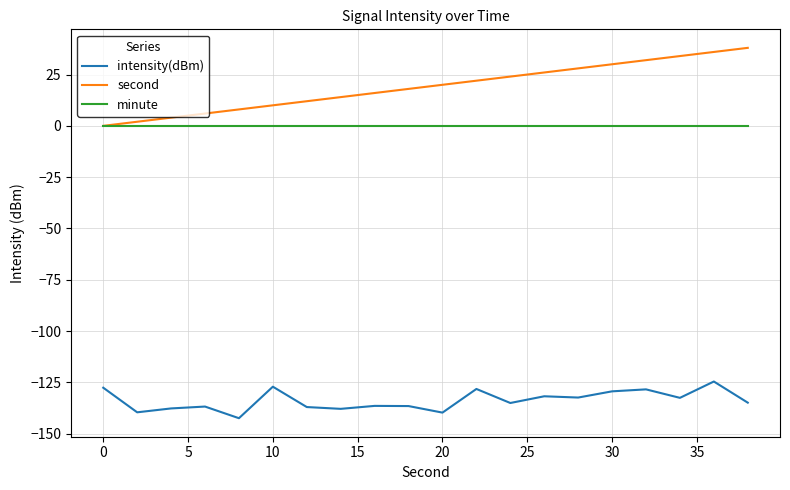

Which series has the largest total across all categories?

second